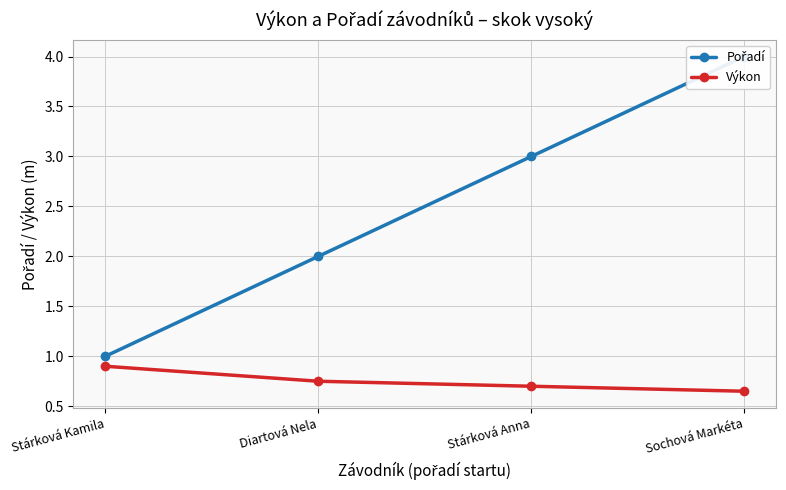

What is the sum of all Pořadí values?

10.0